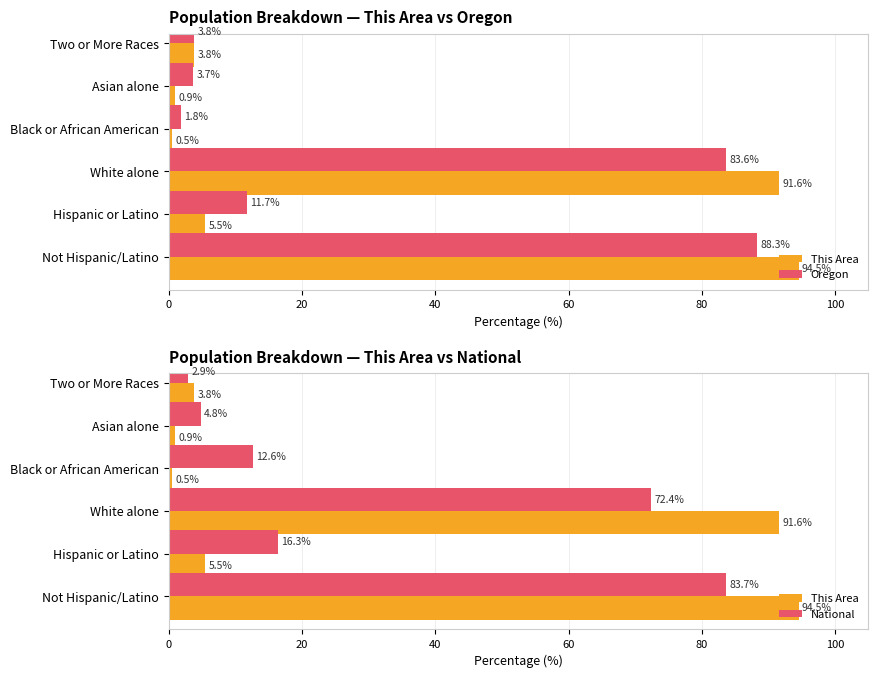

What is the maximum value for National?

83.7